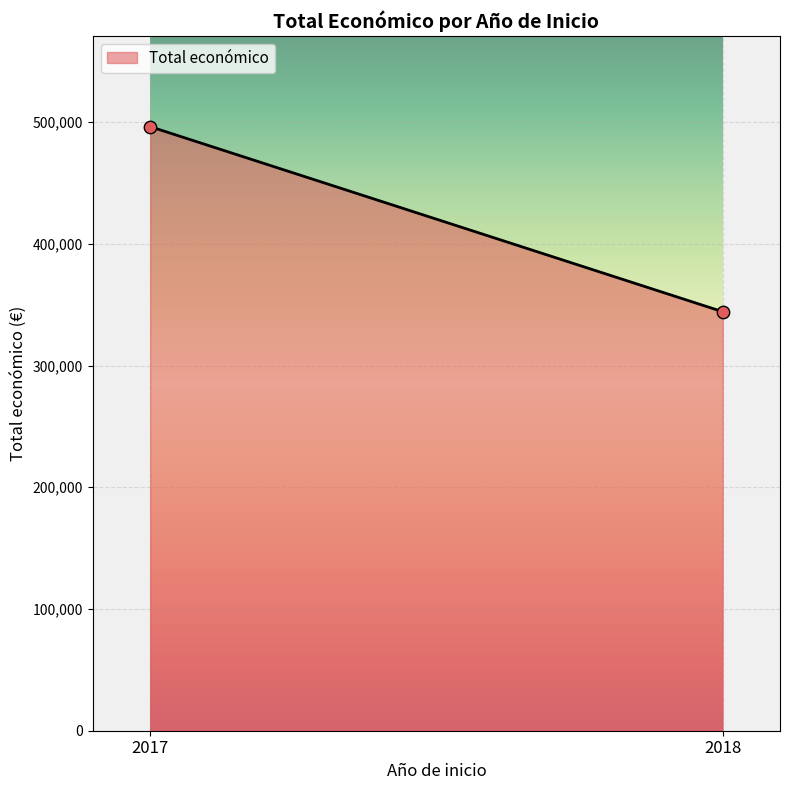

What is the range of Y values (max minus min)?

152040